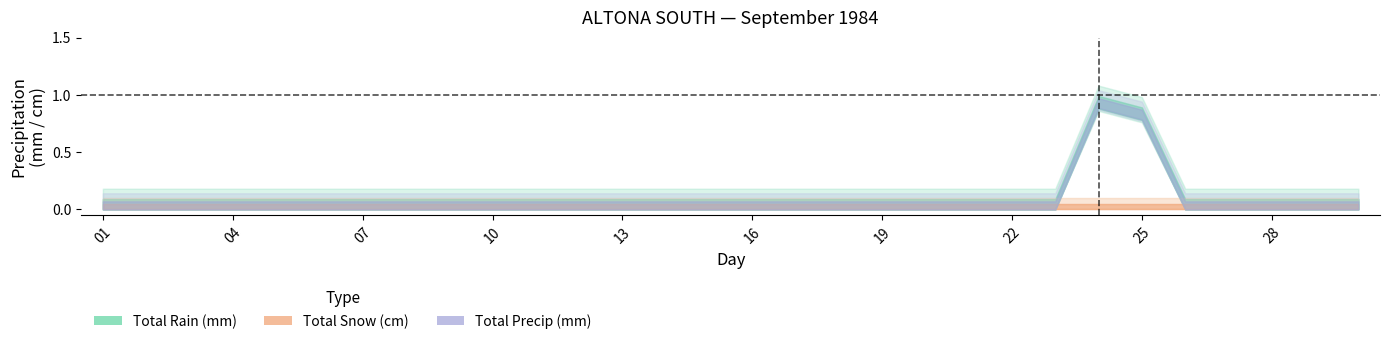

How many interior local peaks does the Total Rain (mm) series have?

1